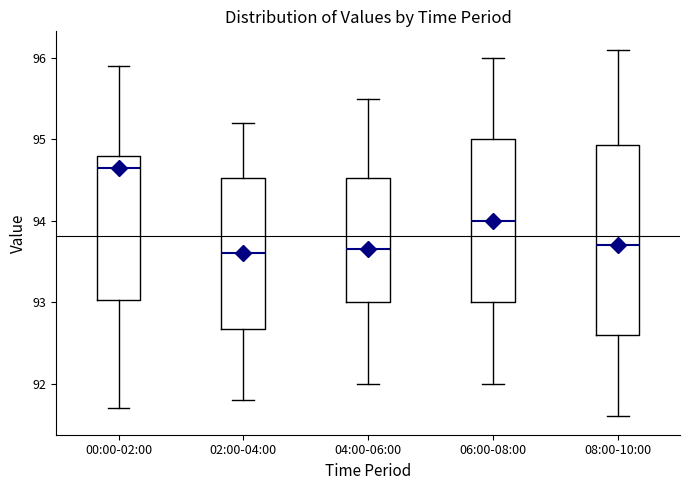

Reading left to right, transcribe this box plot: for each box, give where its median line is, the range the box spans, and where its two whiskers end, as read against the y-axis. The values are not printed on the chart, so give them approximately, as read against the axis.

00:00-02:00: median 94.7, box 93.0 to 94.8, whiskers 91.7 to 95.9
02:00-04:00: median 93.6, box 92.7 to 94.5, whiskers 91.8 to 95.2
04:00-06:00: median 93.7, box 93.0 to 94.5, whiskers 92.0 to 95.5
06:00-08:00: median 94.0, box 93.0 to 95.0, whiskers 92.0 to 96.0
08:00-10:00: median 93.7, box 92.6 to 94.9, whiskers 91.6 to 96.1